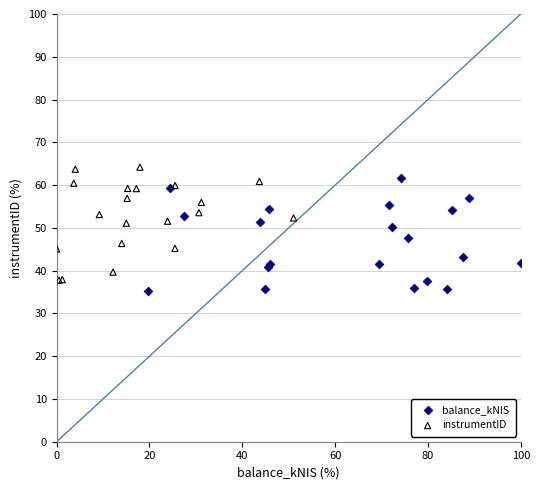

What are all the series names shown in the legend?

balance_kNIS, instrumentID